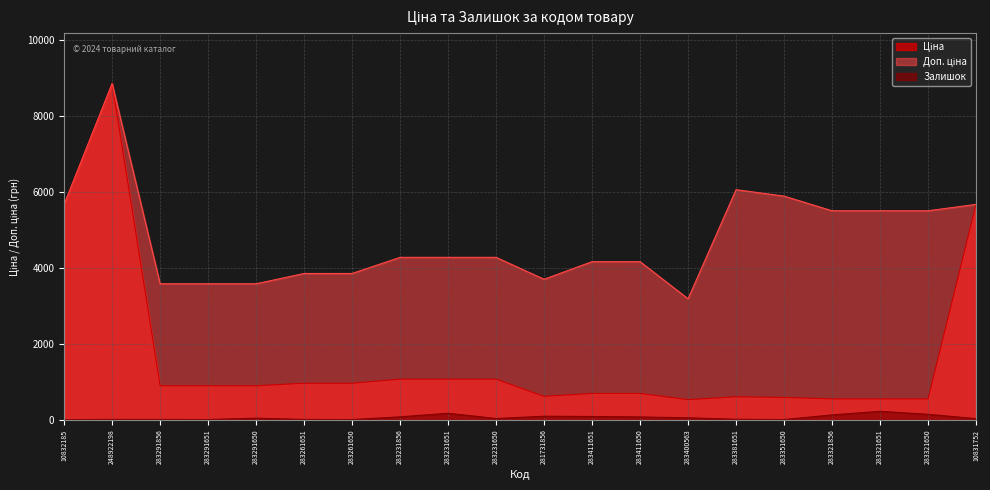

True or false: Залишок has more than 1 interior local peaks.

True